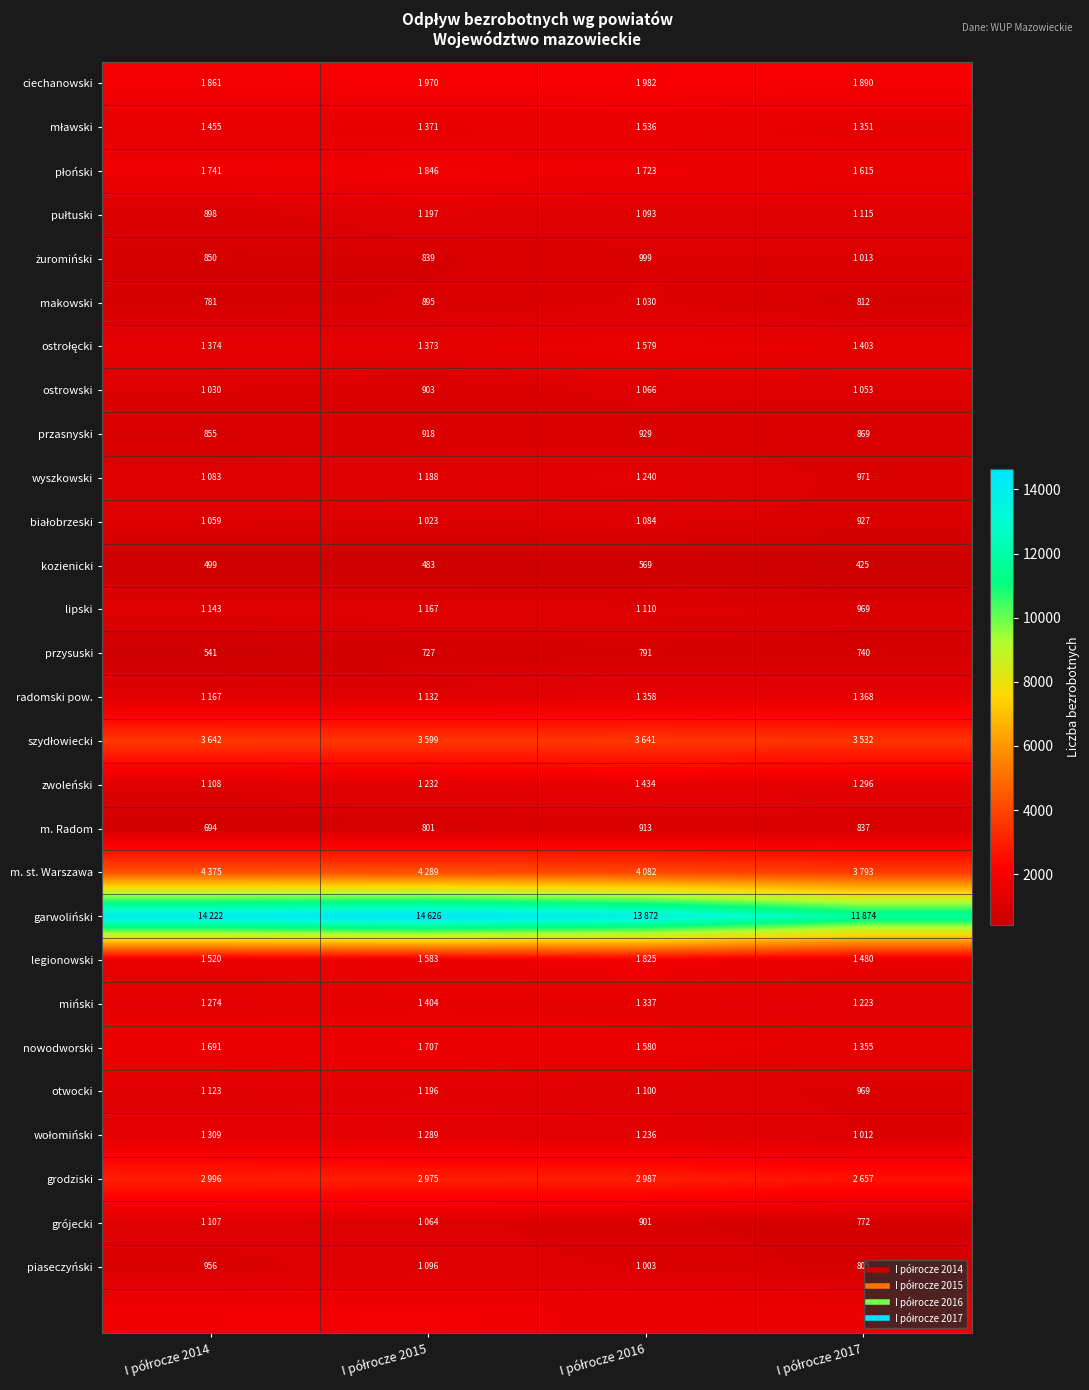

Which category has the lowest value across all series?

I półrocze 2017